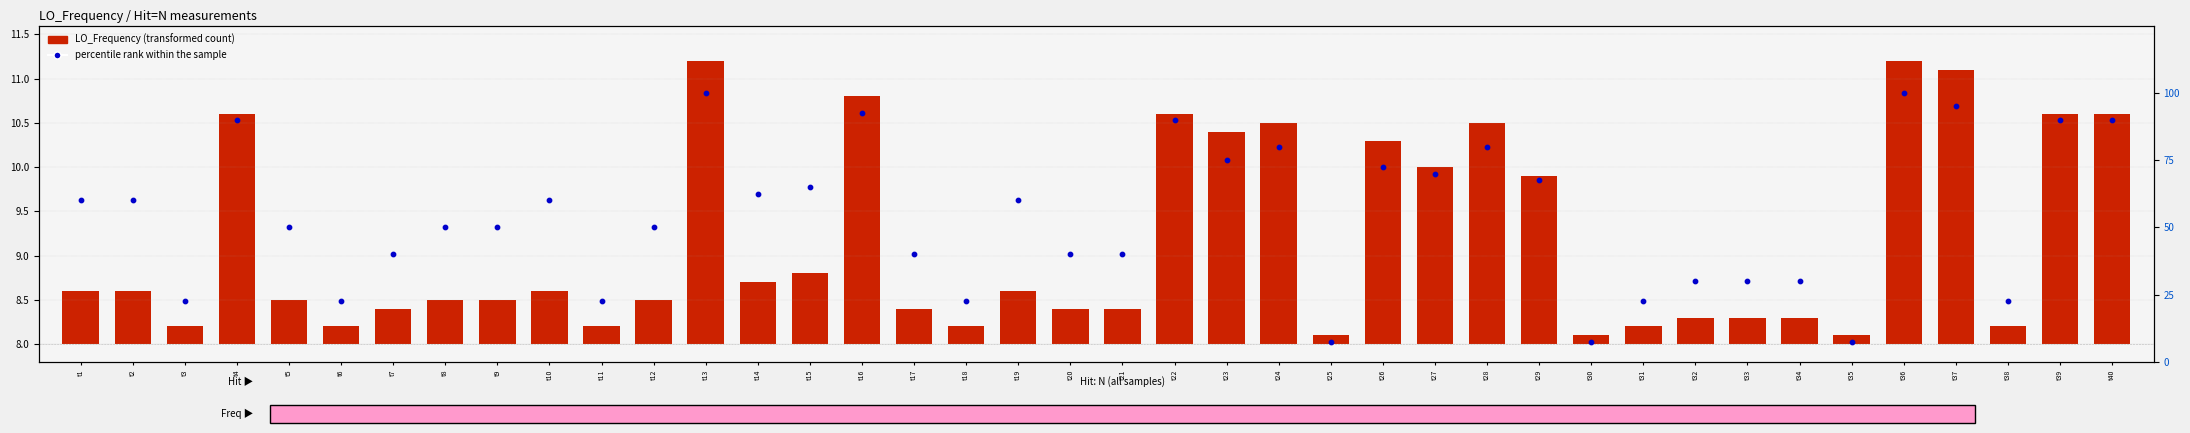

At how many categories does at least one series exceed 89?

8